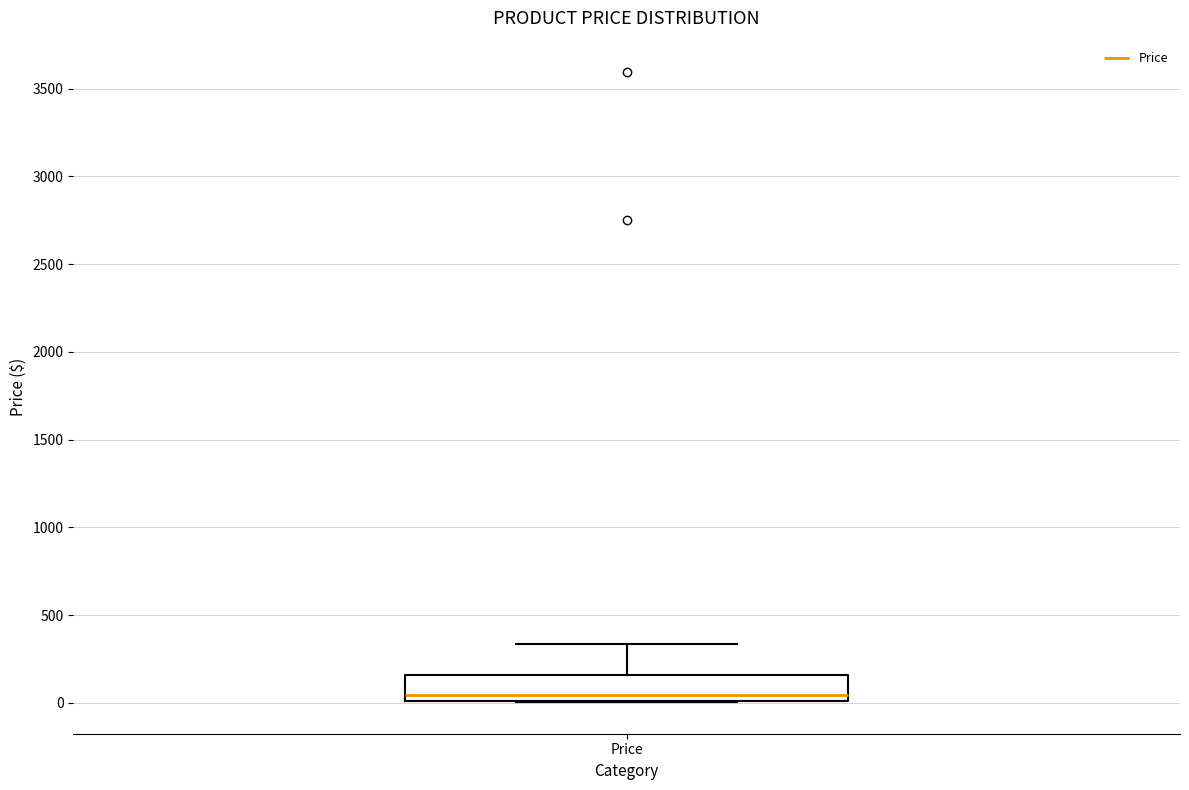

Transcribe this box plot: give where the median line is, the range the box spans, and where the two whiskers end, as read against the y-axis. The values are not printed on the chart, so give them approximately, as read against the axis.

median 50, box 0 to 150, whiskers 0 to 350